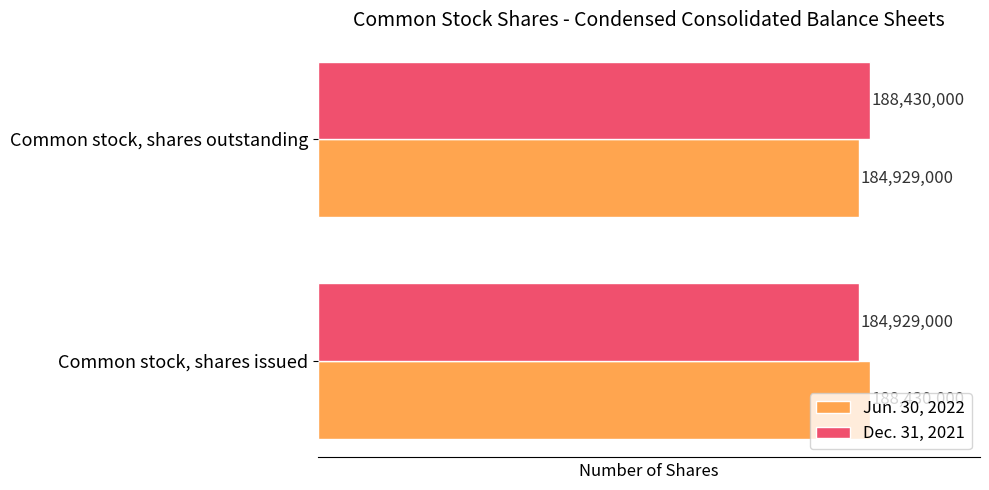

At how many categories does at least one series exceed 185651487?

2